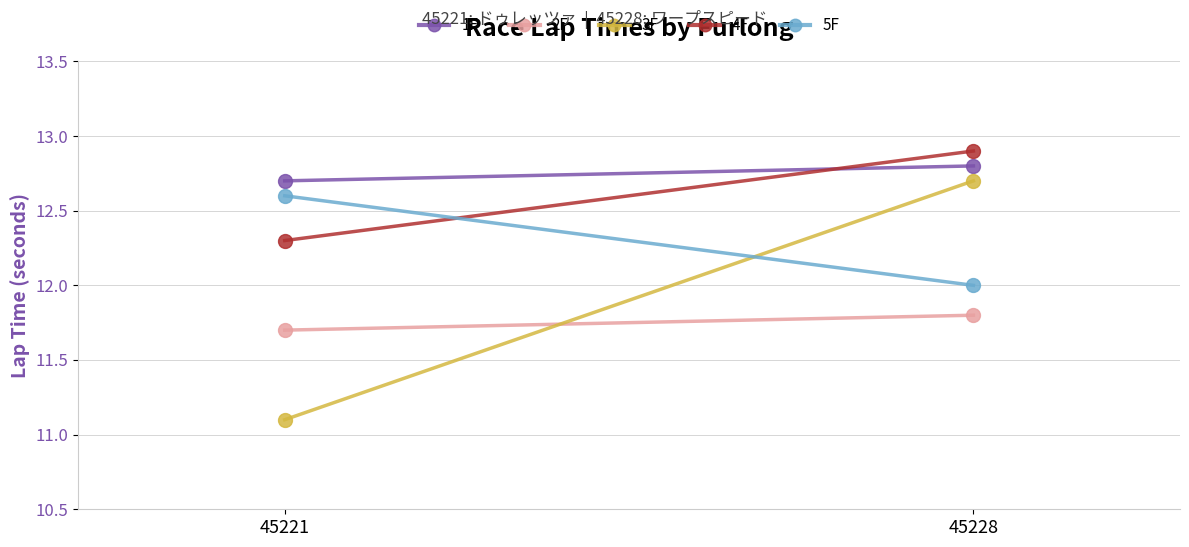

What is the minimum value shown in the chart?

11.1